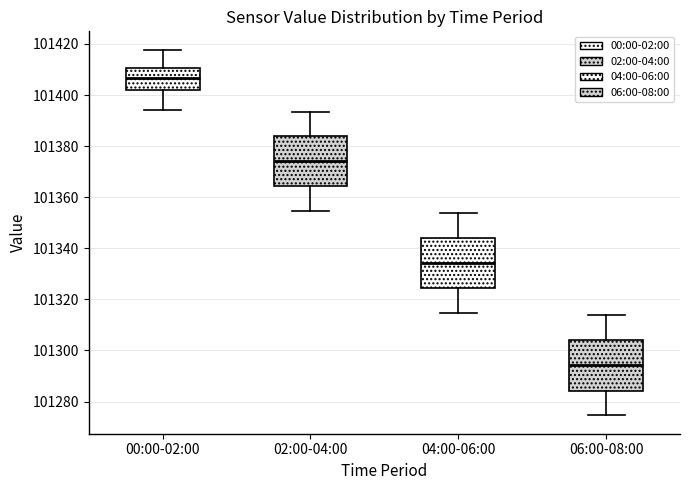

Reading left to right, transcribe this box plot: for each box, give where its median line is, the range the box spans, and where its two whiskers end, as read against the y-axis. The values are not printed on the chart, so give them approximately, as read against the axis.

00:00-02:00: median 101406, box 101402 to 101410, whiskers 101394 to 101418
02:00-04:00: median 101374, box 101364 to 101384, whiskers 101354 to 101394
04:00-06:00: median 101334, box 101324 to 101344, whiskers 101314 to 101354
06:00-08:00: median 101294, box 101284 to 101304, whiskers 101274 to 101314